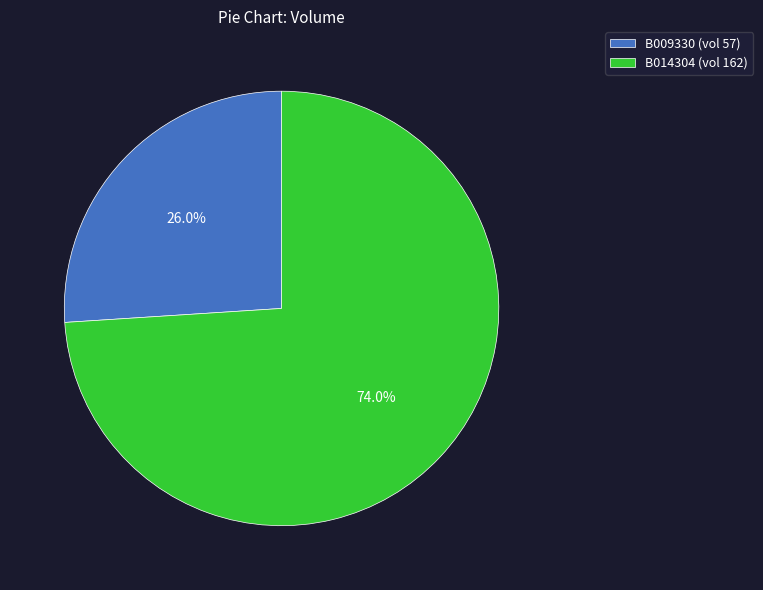

Which category has the biggest portion of the pie?

B014304